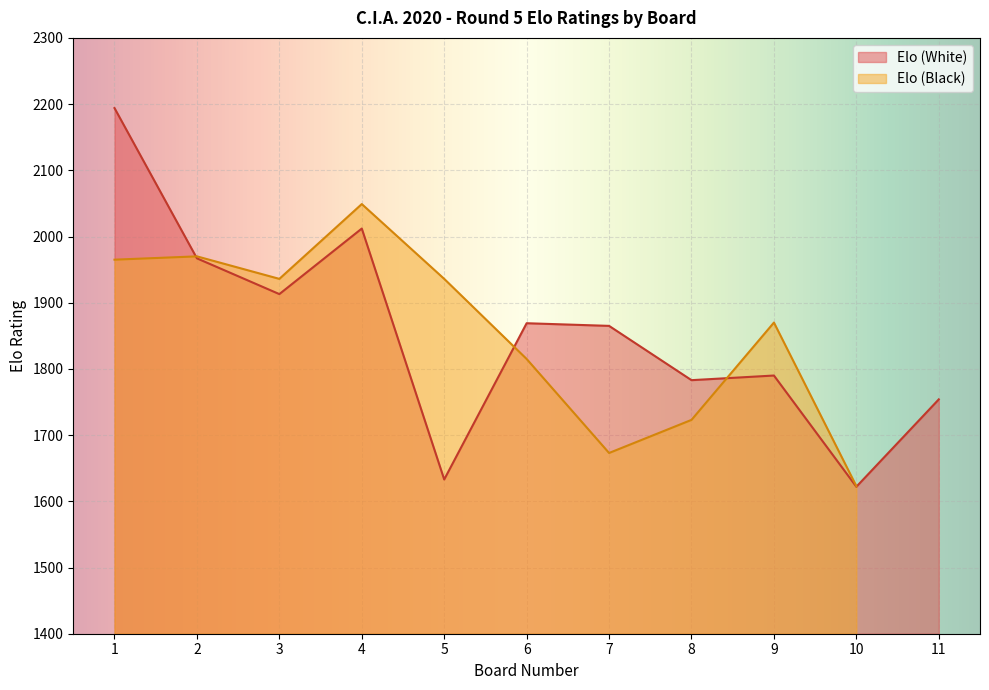

What is the value of the Board point at the 2nd from the left?

2